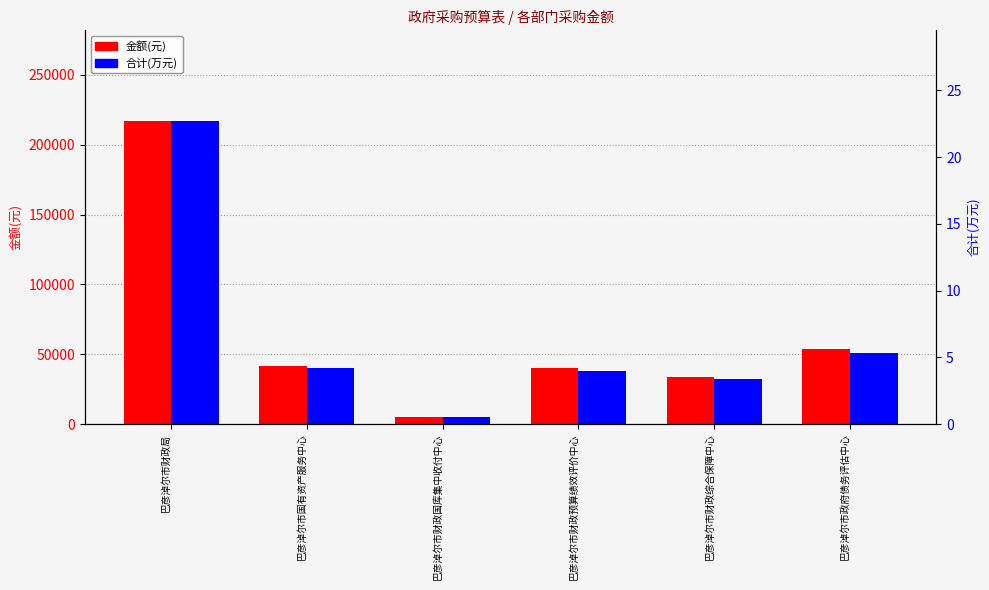

What are all the series names shown in the legend?

金额(元), 合计(万元)